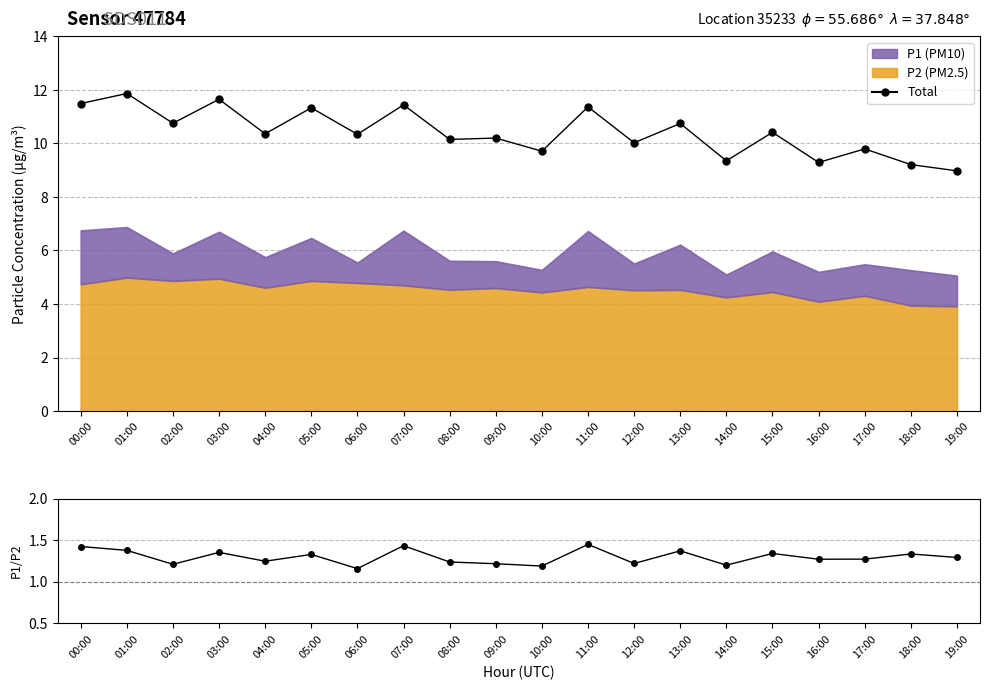

List the labels in order of P1/P2 Ratio value, largest first.

11:00, 07:00, 00:00, 01:00, 13:00, 03:00, 15:00, 18:00, 05:00, 19:00, 17:00, 16:00, 04:00, 08:00, 12:00, 09:00, 02:00, 14:00, 10:00, 06:00